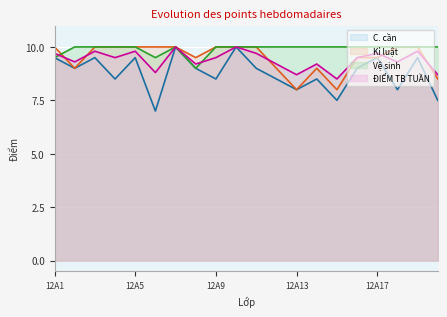

The Kỉ luật series shows 10.0 at 12A6. True or false?

True